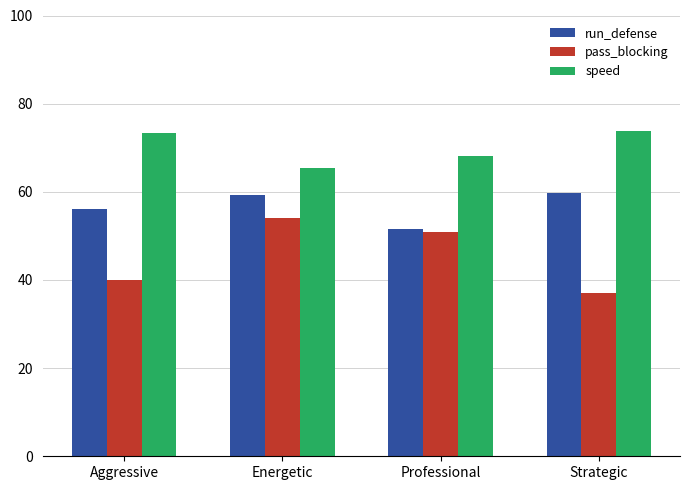

What is the sum of all speed values?

280.7